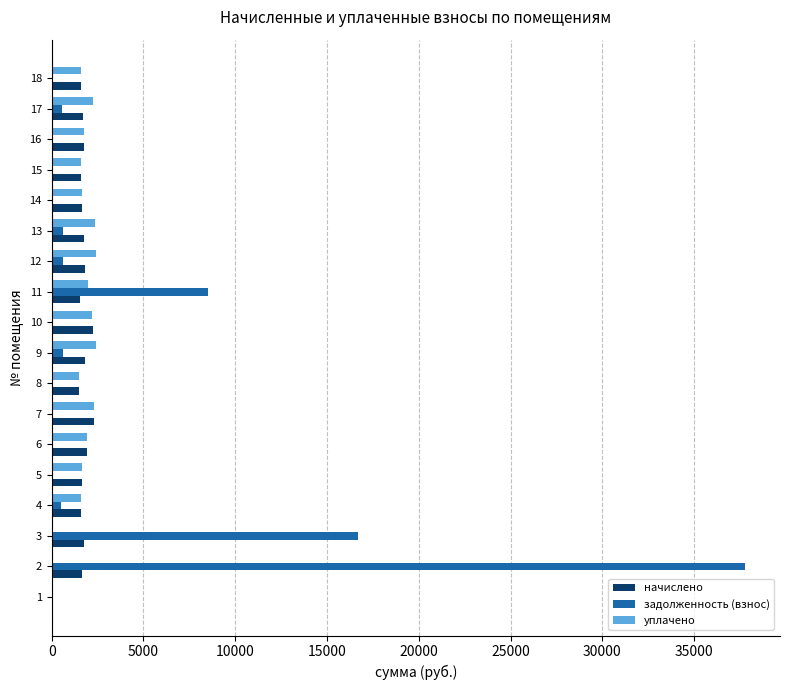

What is the sum of all начислено values?

29811.9